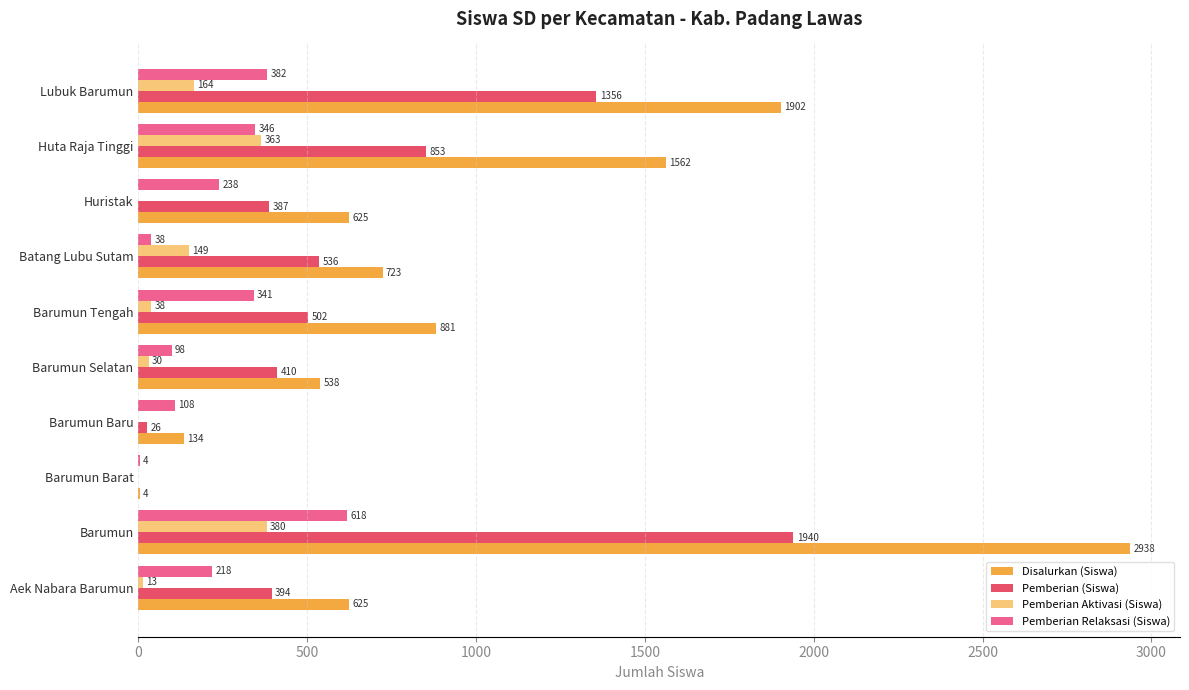

What are all the series names shown in the legend?

Disalurkan (Siswa), Pemberian (Siswa), Pemberian Aktivasi (Siswa), Pemberian Relaksasi (Siswa)